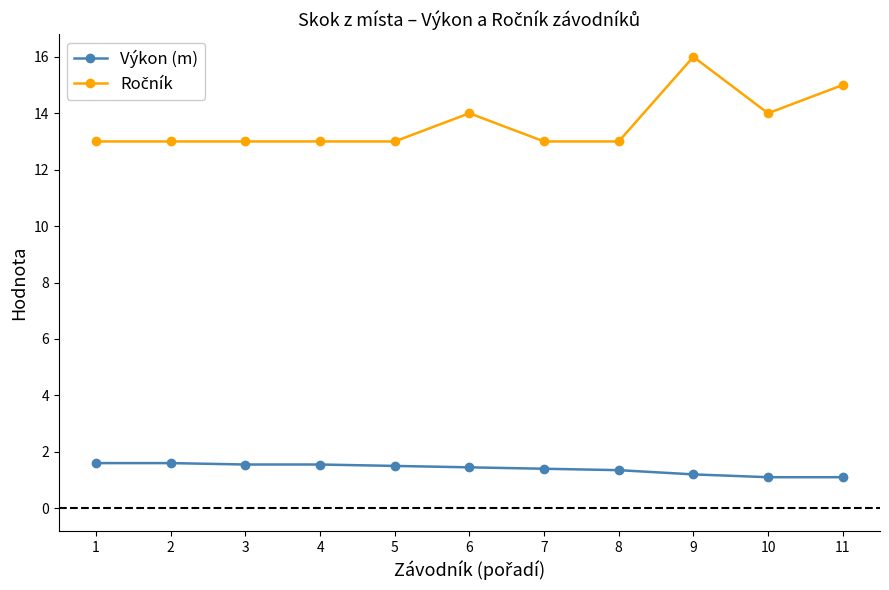

The Výkon (m) series shows 1.1 at 10. True or false?

True